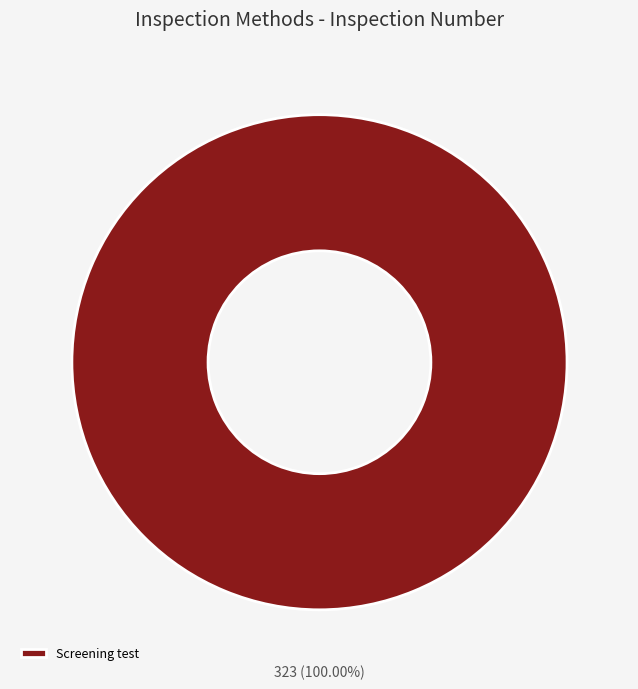

Rank the categories by value from lowest to highest.

Screening test